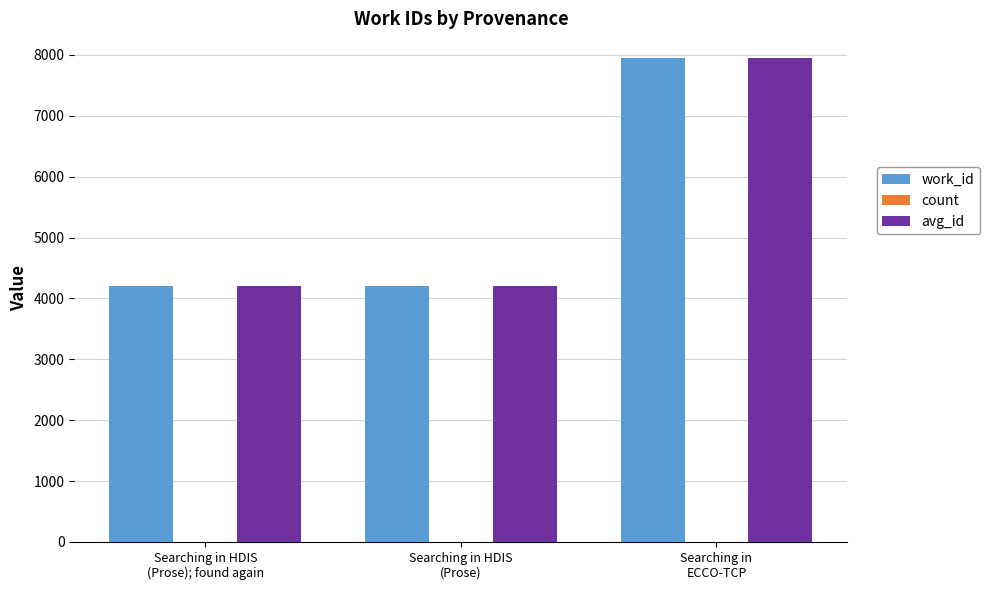

What is the maximum value shown in the chart?

7957